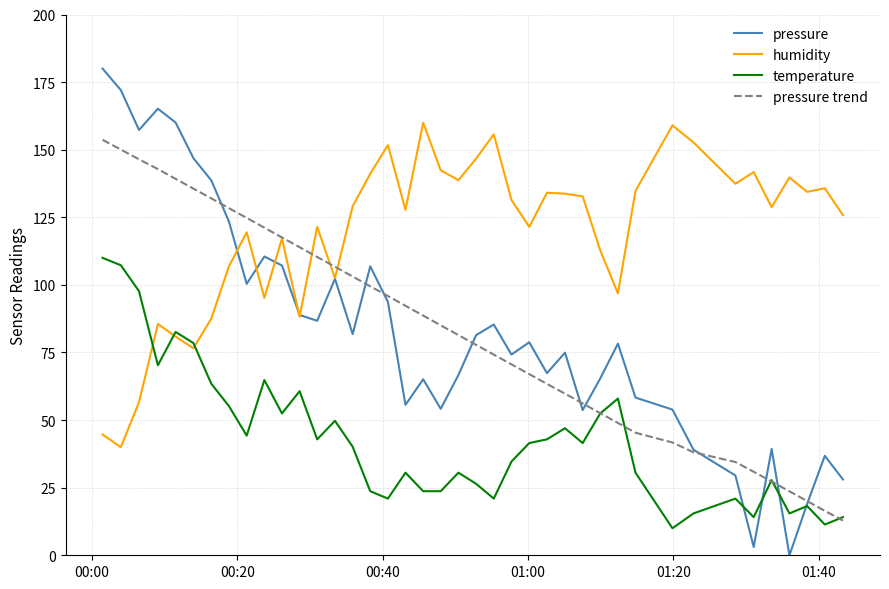

Which series has the largest total across all categories?

humidity